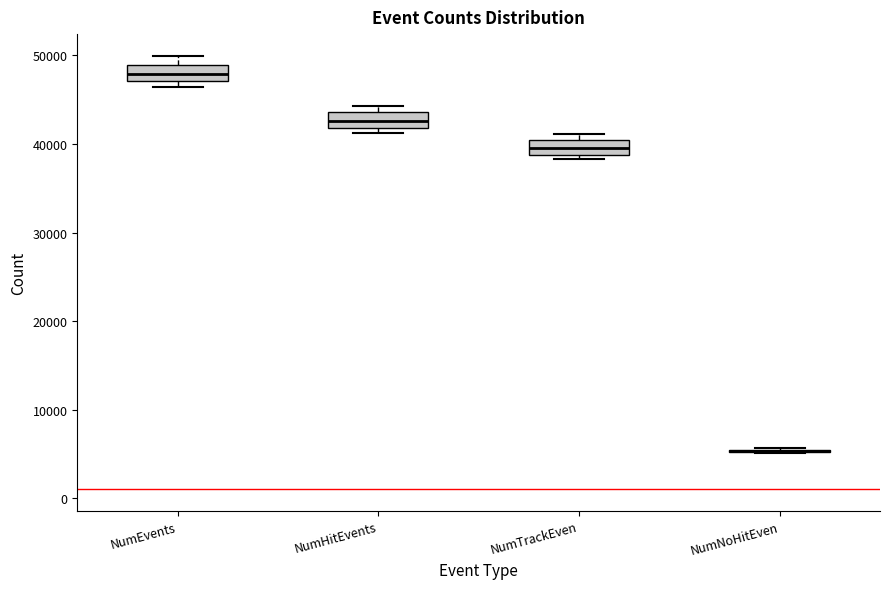

Reading left to right, transcribe this box plot: for each box, give where its median line is, the range the box spans, and where its two whiskers end, as read against the y-axis. The values are not printed on the chart, so give them approximately, as read against the axis.

NumEvents: median 48000, box 47000 to 49000, whiskers 46000 to 50000
NumHitEvents: median 43000, box 42000 to 44000, whiskers 41000 to 44000 (just above the box's upper edge)
NumTrackEven: median 40000 (inside the box), box 39000 to 40000, whiskers 38000 to 41000
NumNoHitEven: box collapsed to a line at 5000, whiskers 5000 to 6000